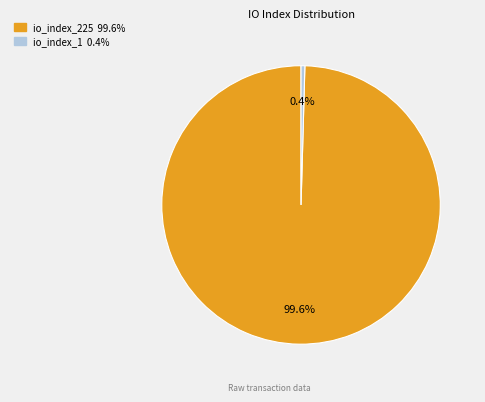

To the nearest percent, what percentage of the pie is io_index_225?

100%